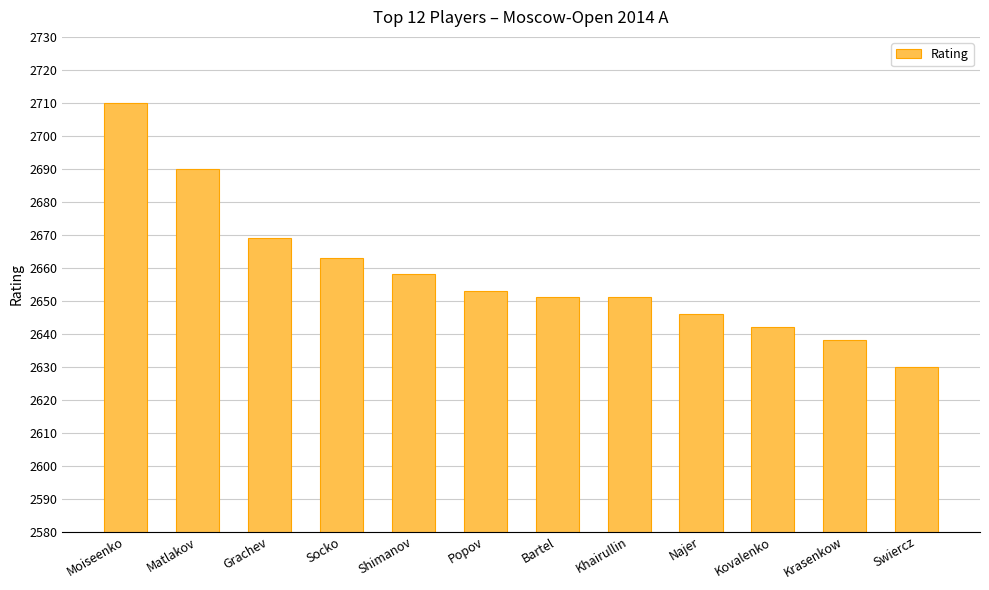

The chart shows a value of 2658 at Shimanov. True or false?

True